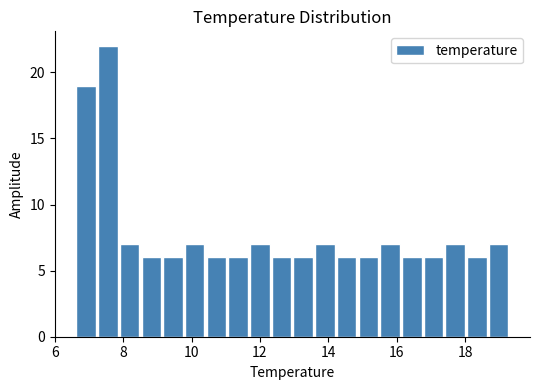

Read against the x-axis, roughly where is the centre of the tallest bar?

7.6